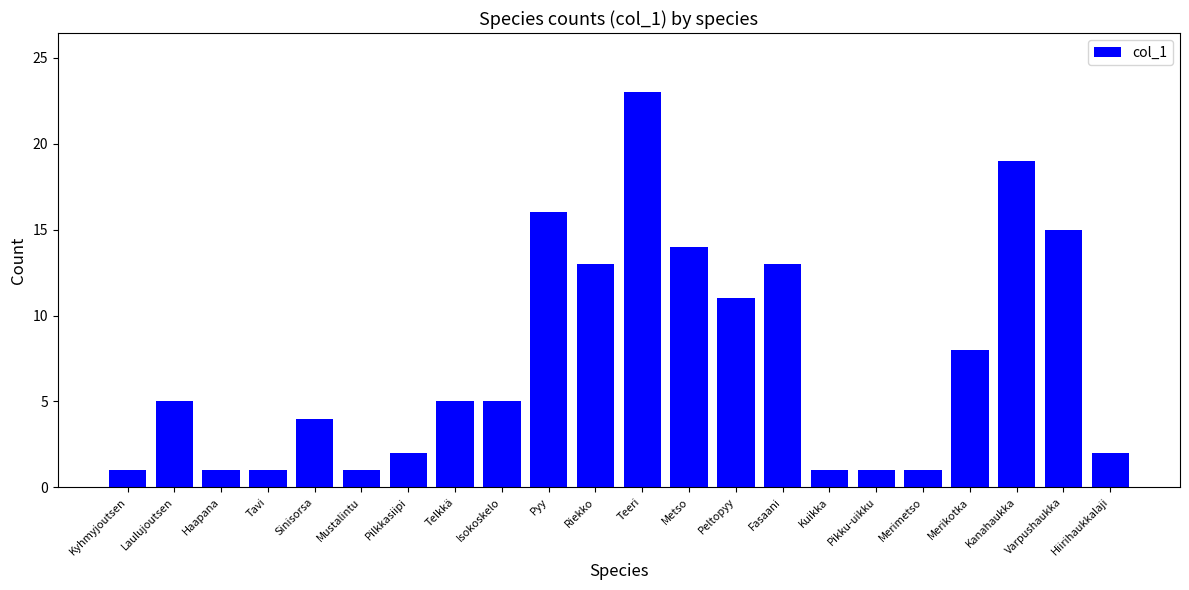

The chart shows a value of 8 at Merikotka. True or false?

True